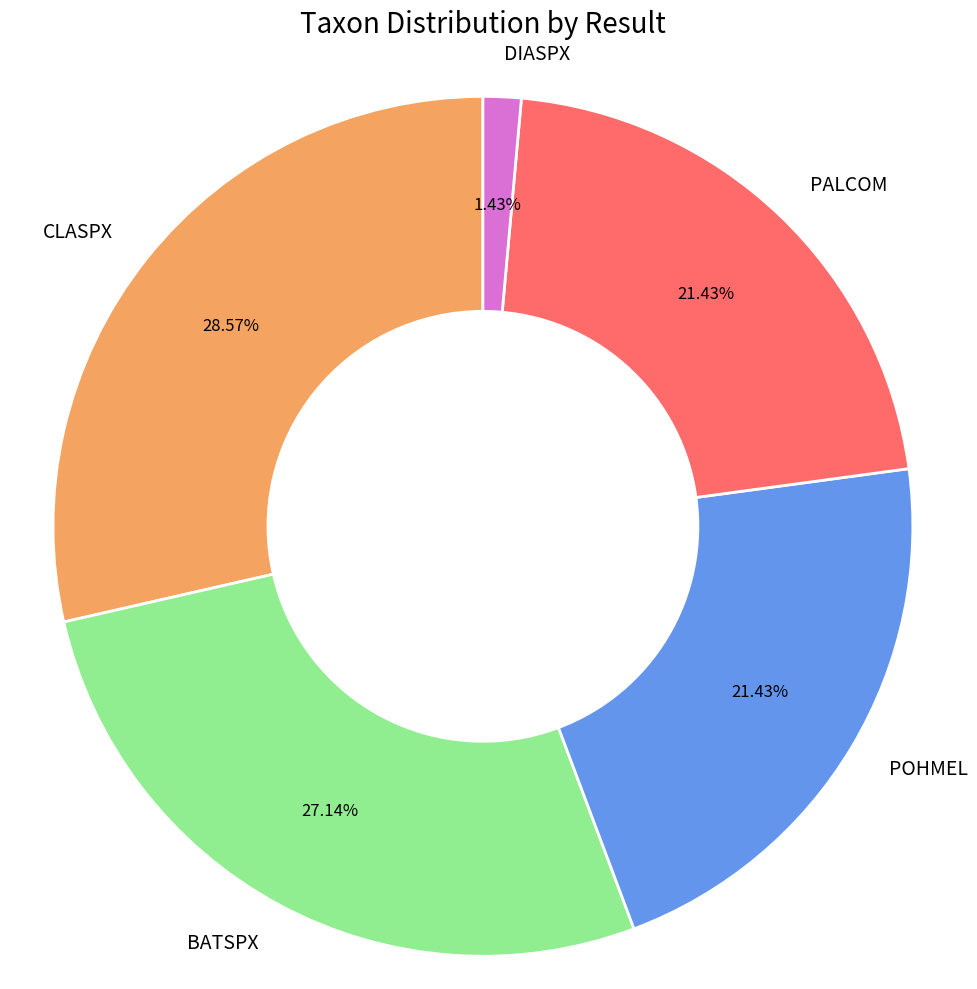

What percentage is the BATSPX slice, to the nearest percent?

27%